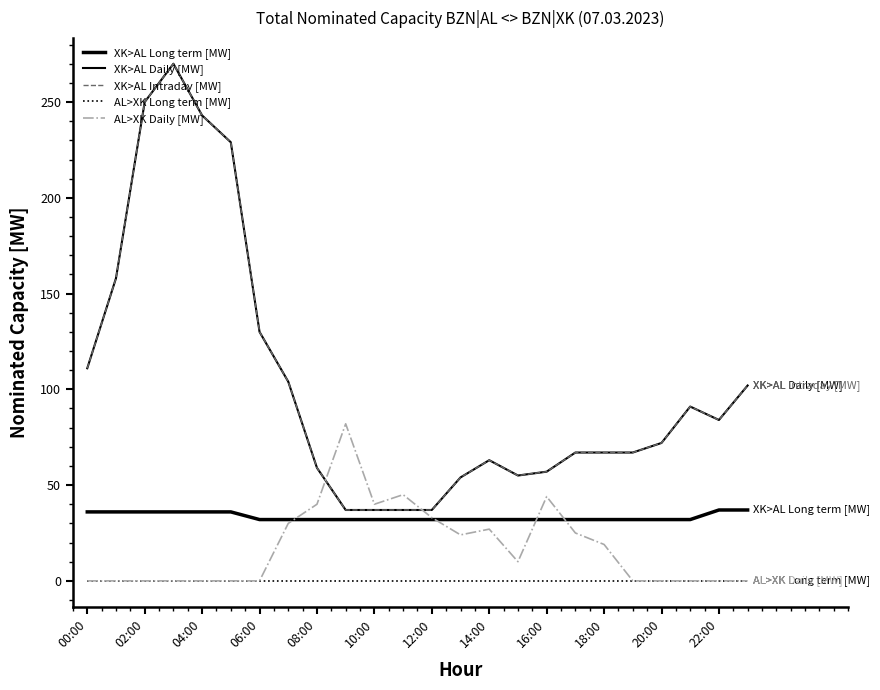

Reading right to left, what are all the values shown in this chart?

XK>AL Long term [MW]: 37	37	32	32	32	32	32	32	32	32	32	32	32	32	32	32	32	32	36	36	36	36	36	36
XK>AL Daily [MW]: 102	84	91	72	67	67	67	57	55	63	54	37	37	37	37	59	104	130	229	243	270	250	158	111
XK>AL Intraday [MW]: 102	84	91	72	67	67	67	57	55	63	54	37	37	37	37	59	104	130	229	243	270	250	158	111
AL>XK Long term [MW]: 0	0	0	0	0	0	0	0	0	0	0	0	0	0	0	0	0	0	0	0	0	0	0	0
AL>XK Daily [MW]: 0	0	0	0	0	19	25	44	10	27	24	33	45	40	82	40	30	0	0	0	0	0	0	0